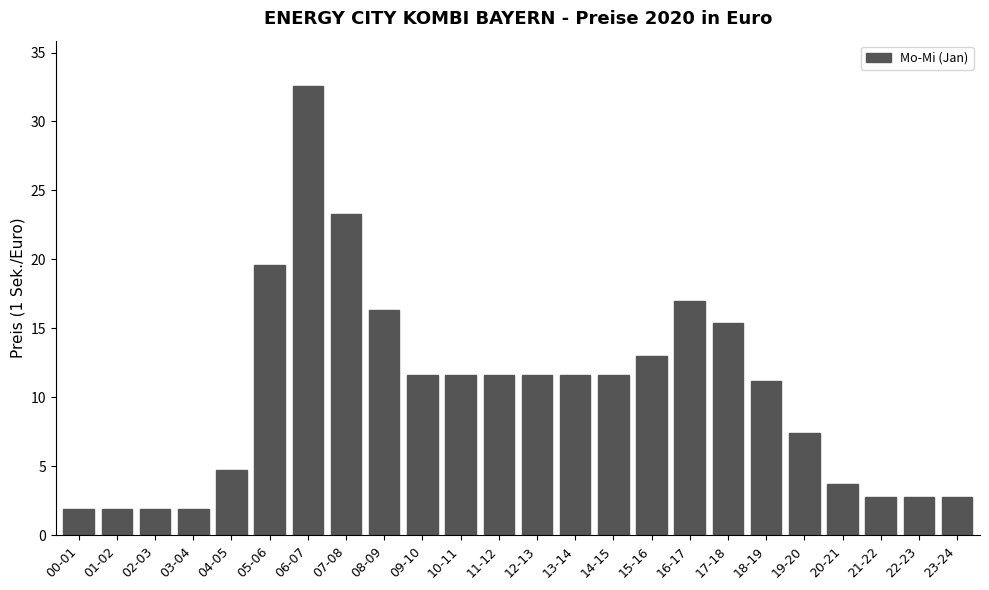

The value at 06-07 is 43.9. True or false?

False